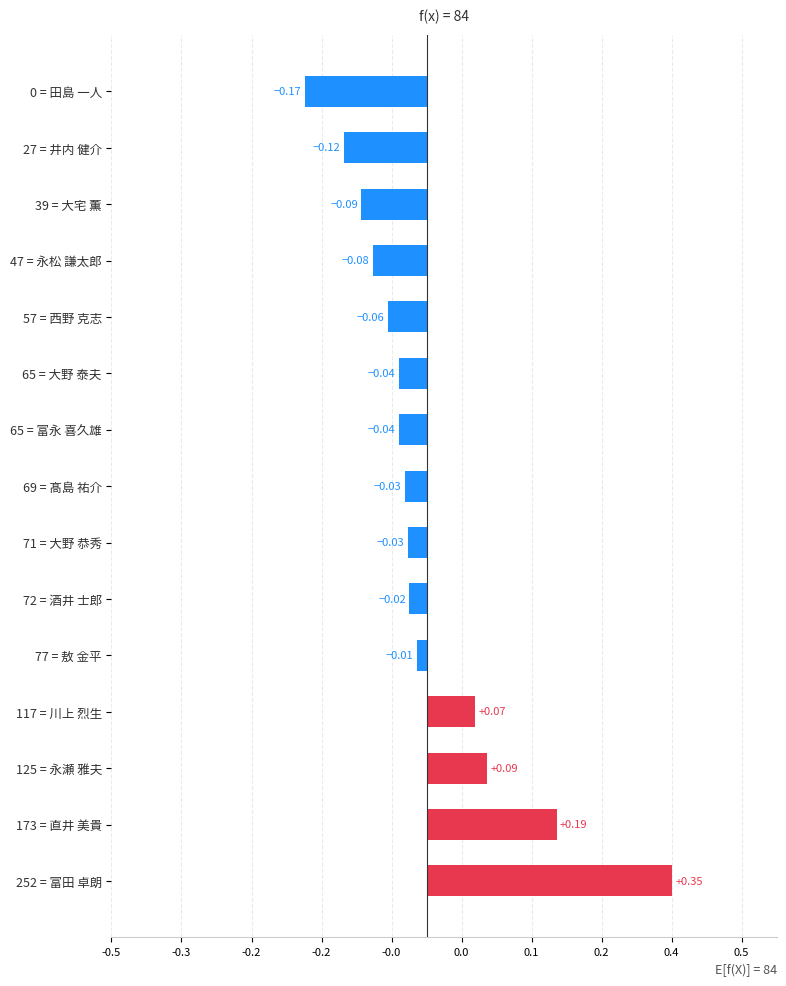

How many values exceed 0?

4